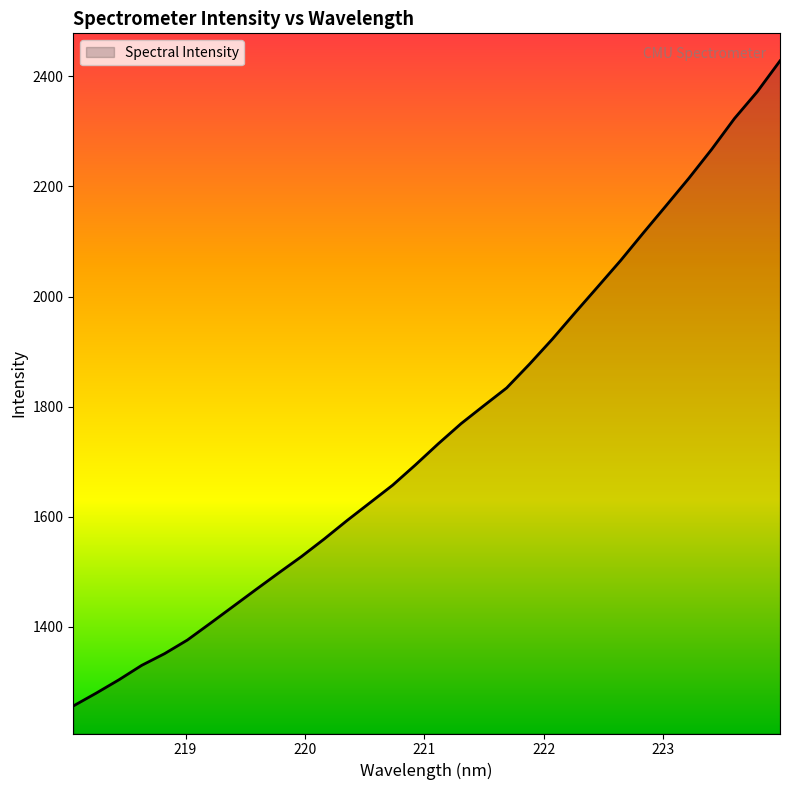

What is the maximum value shown in the chart?

2428.2